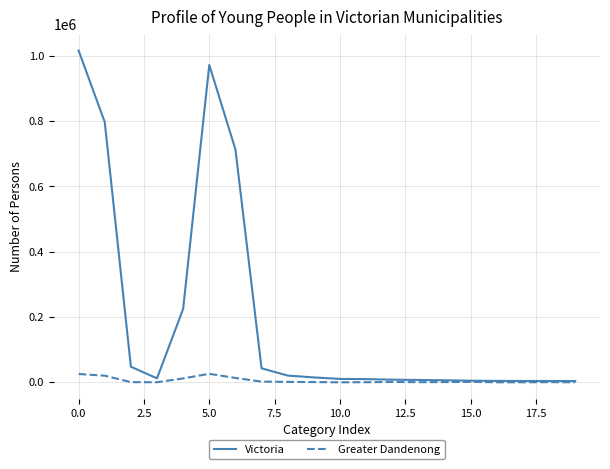

What is the greatest value displayed?

1015924.1